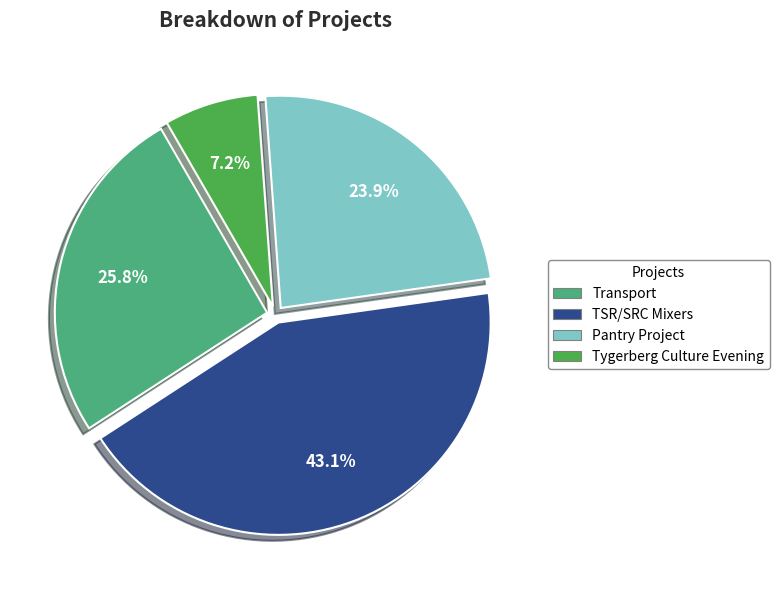

Which category has the smallest portion of the pie?

Tygerberg Culture Evening